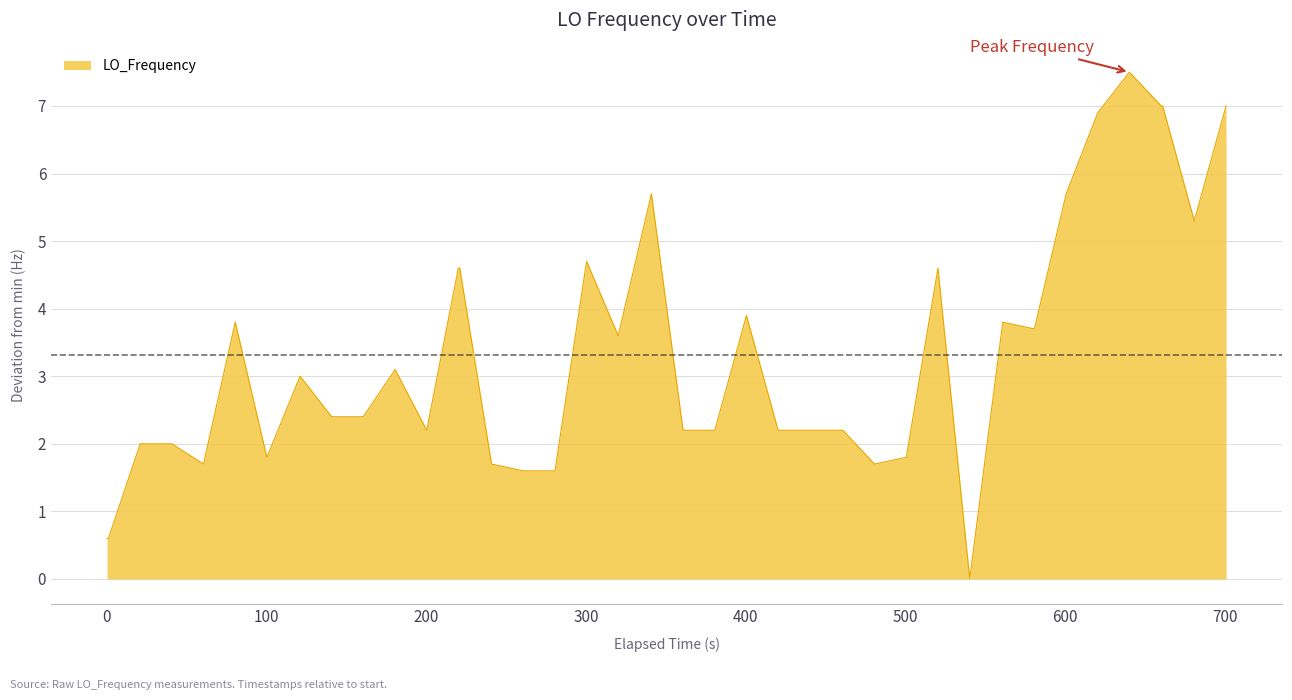

What is the average value?

3.3